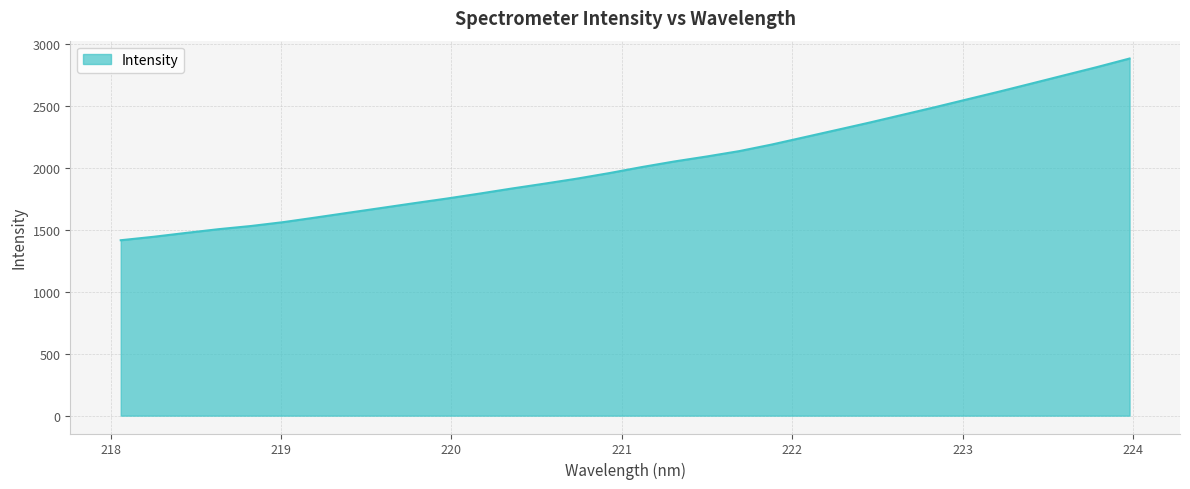

What is the difference between the maximum and minimum values?

1467.3